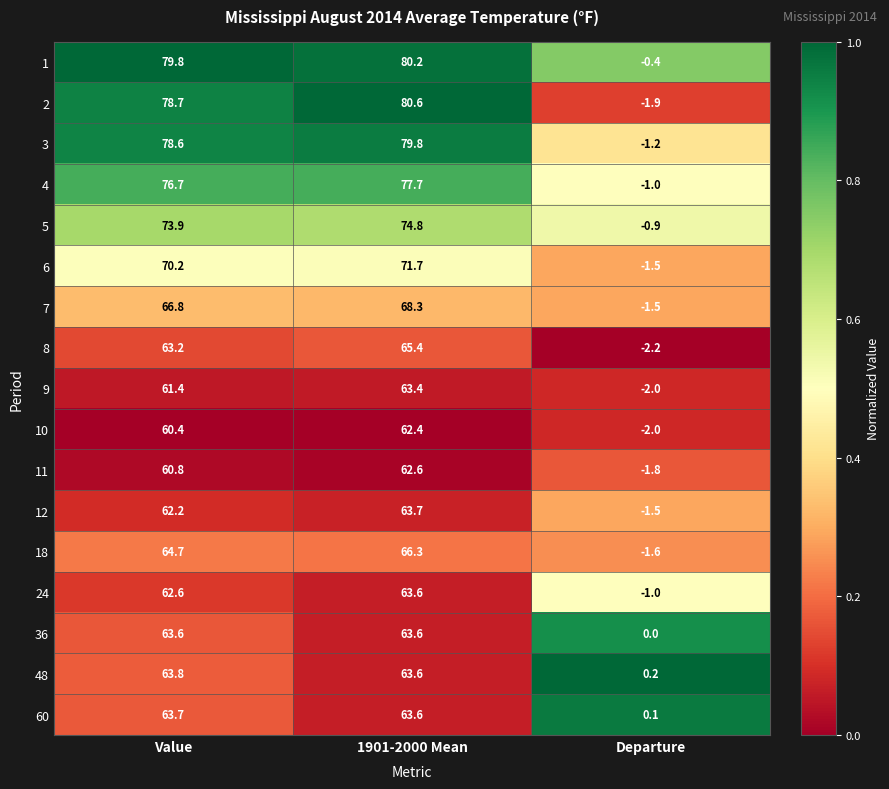

What is the greatest value displayed?

80.6